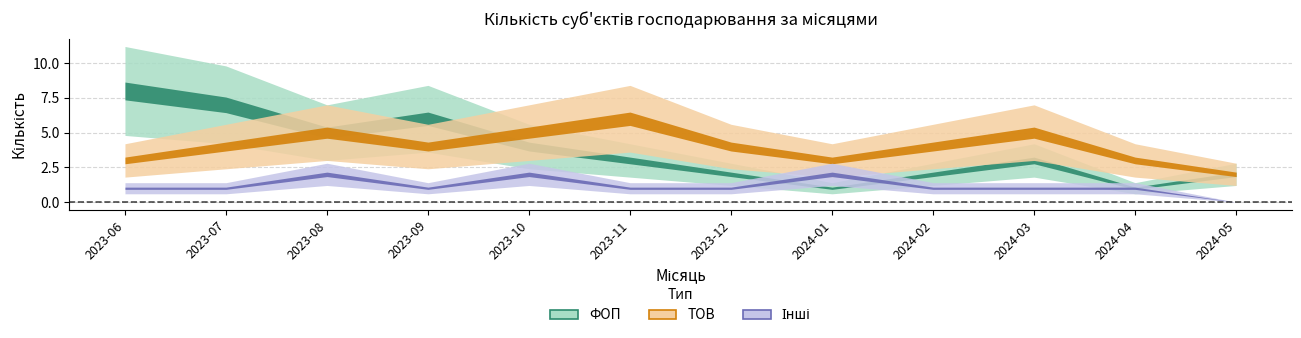

At which category is the sum across all series the highest?

2023-06